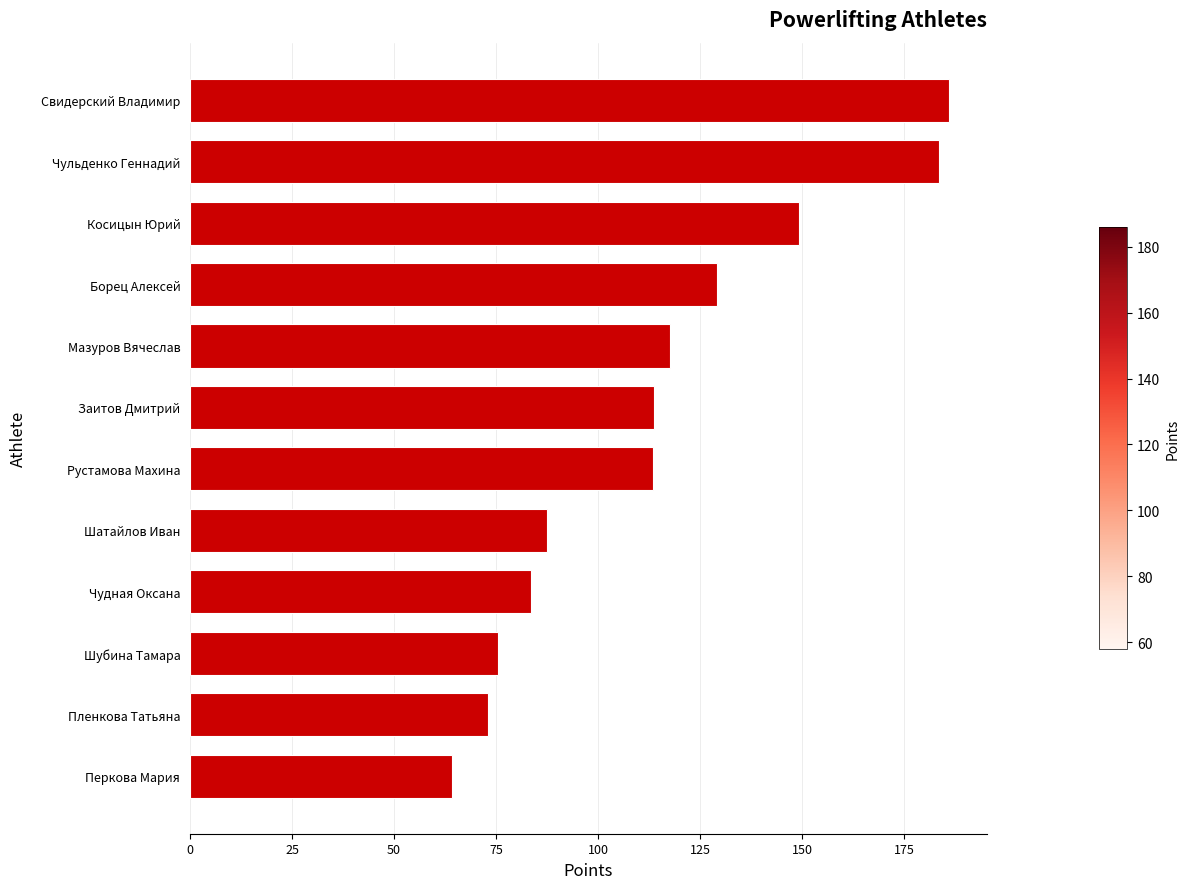

What is the average value?

114.7